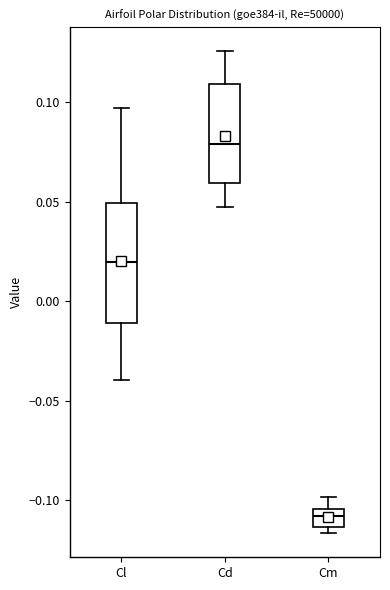

Where does the upper whisker of the box for Cd end on the y-axis? The values are not printed on the chart, so give them approximately, as read against the axis.

0.125